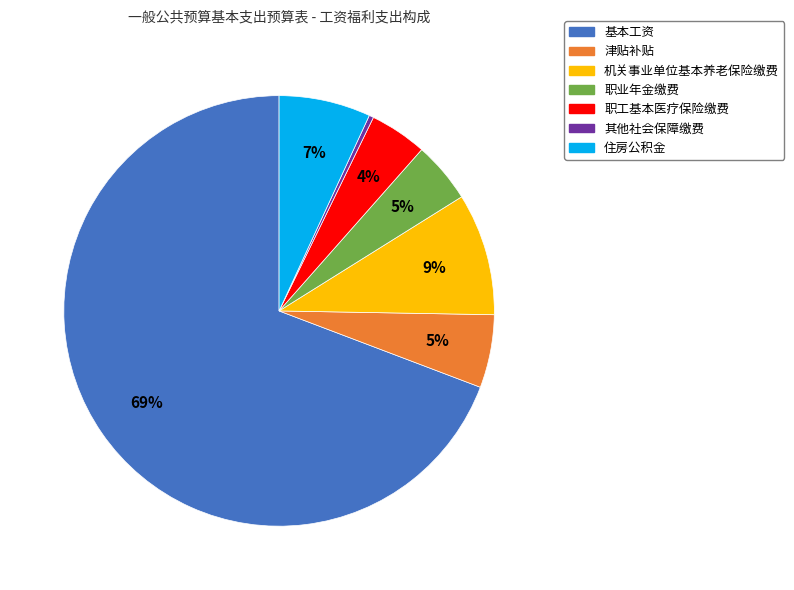

To the nearest percent, what is the combined percentage of 职工基本医疗保险缴费 and 机关事业单位基本养老保险缴费?

13%